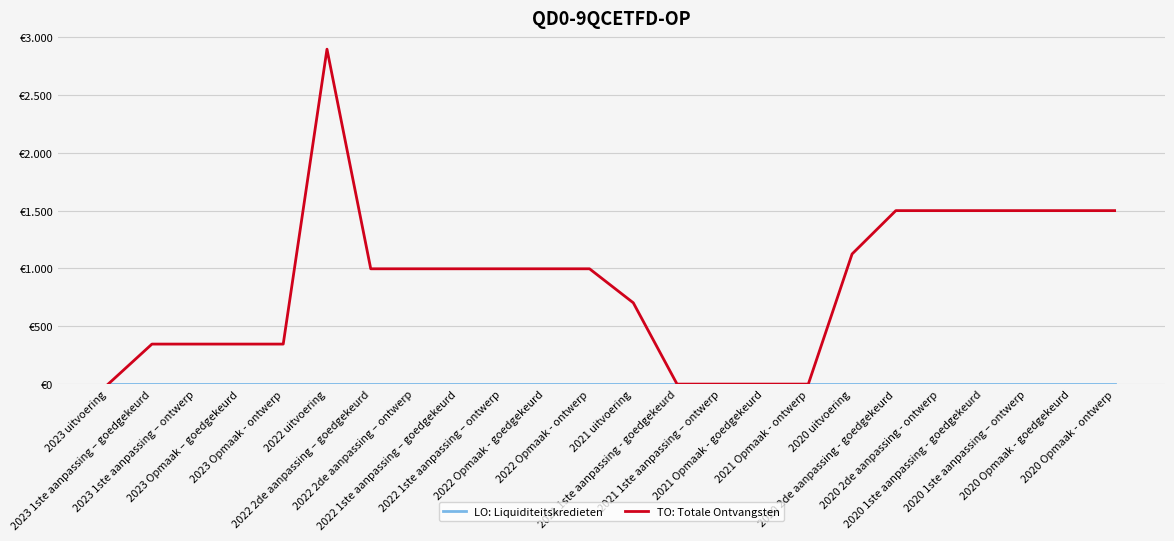

True or false: LO: Liquiditeitskredieten and TO: Totale Ontvangsten intersect in this chart.

False